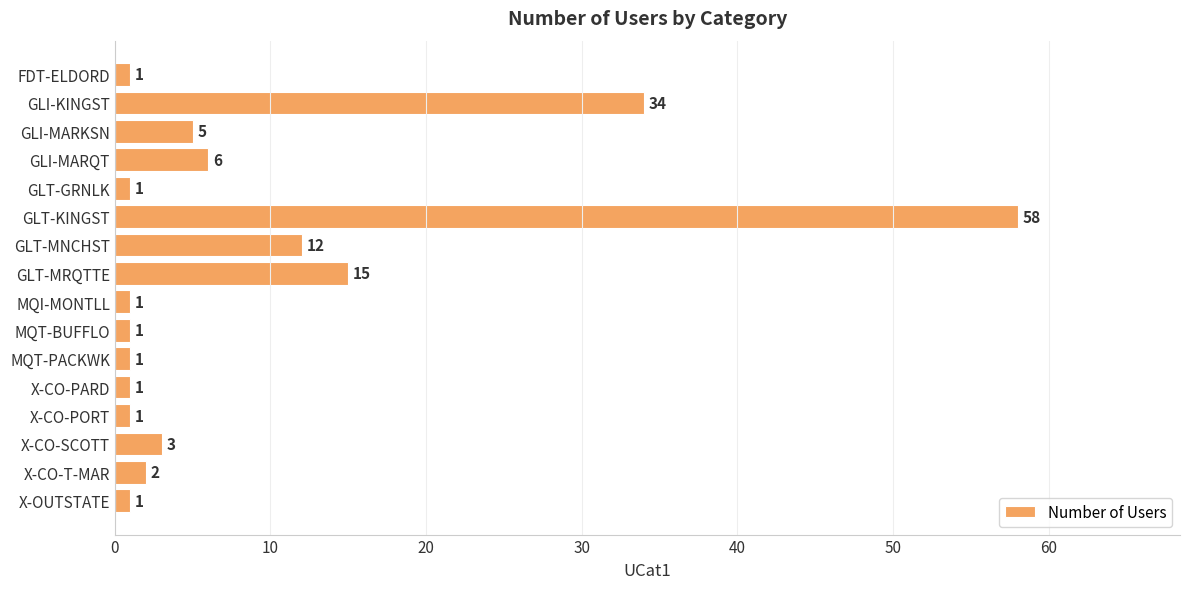

How many values are below 2?

8